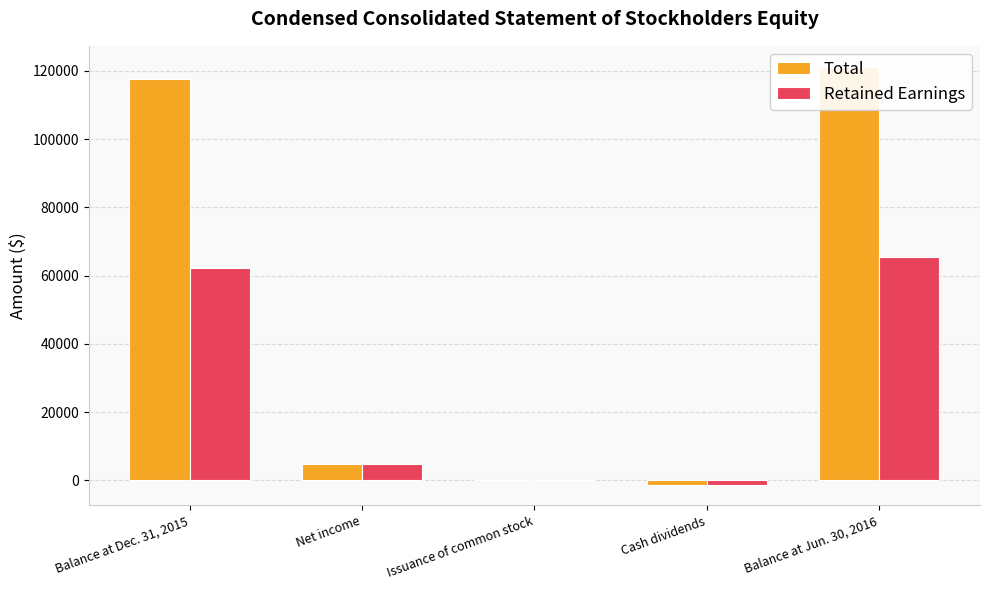

Which series changed the most between Issuance of common stock and Balance at Jun. 30, 2016?

Total